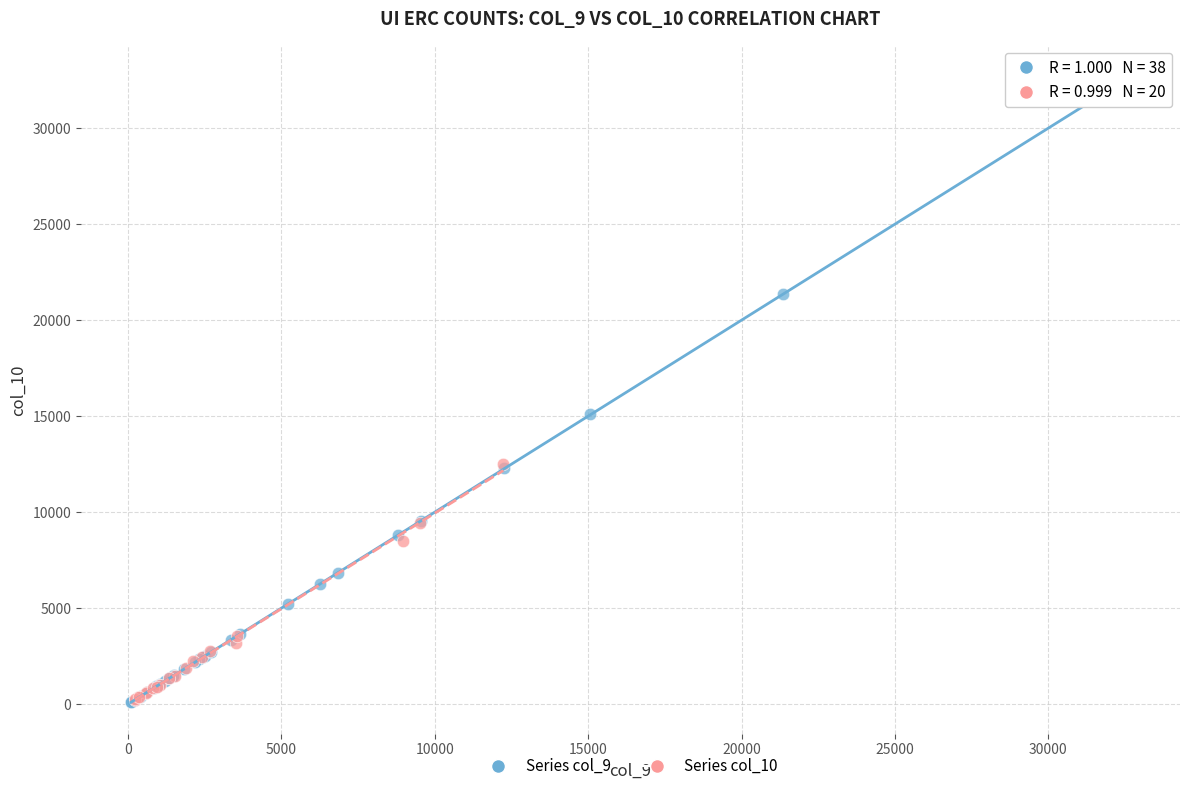

Which series has the widest spread of Y values?

Series col_9